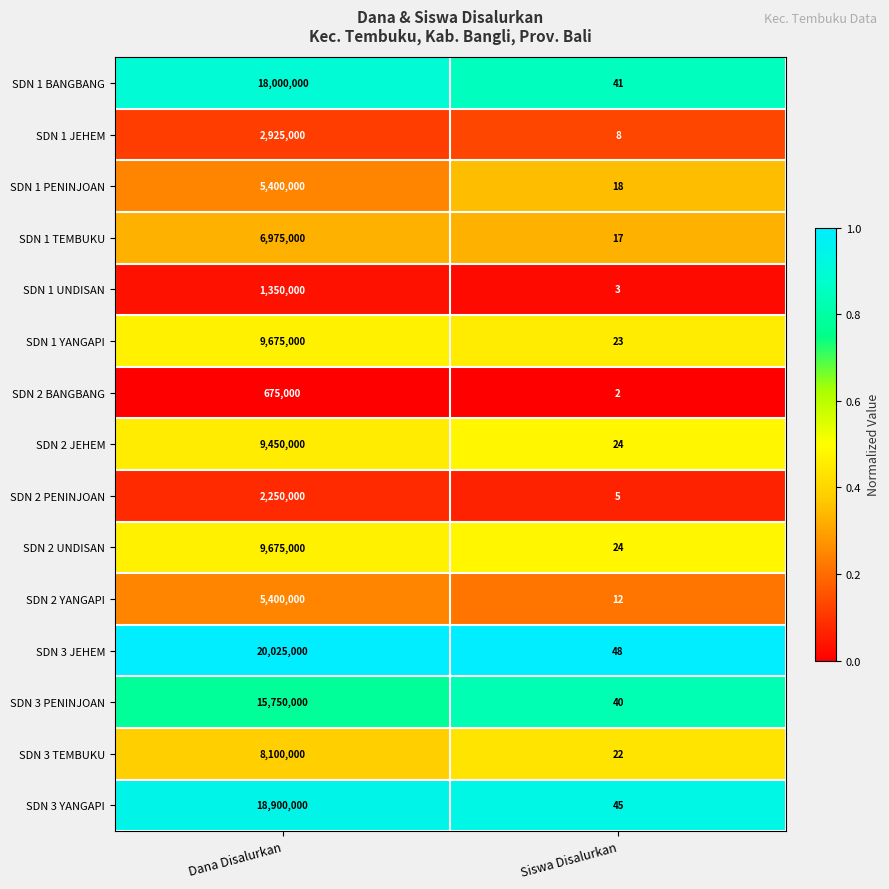

Which series has the largest total across all categories?

SDN 3 JEHEM